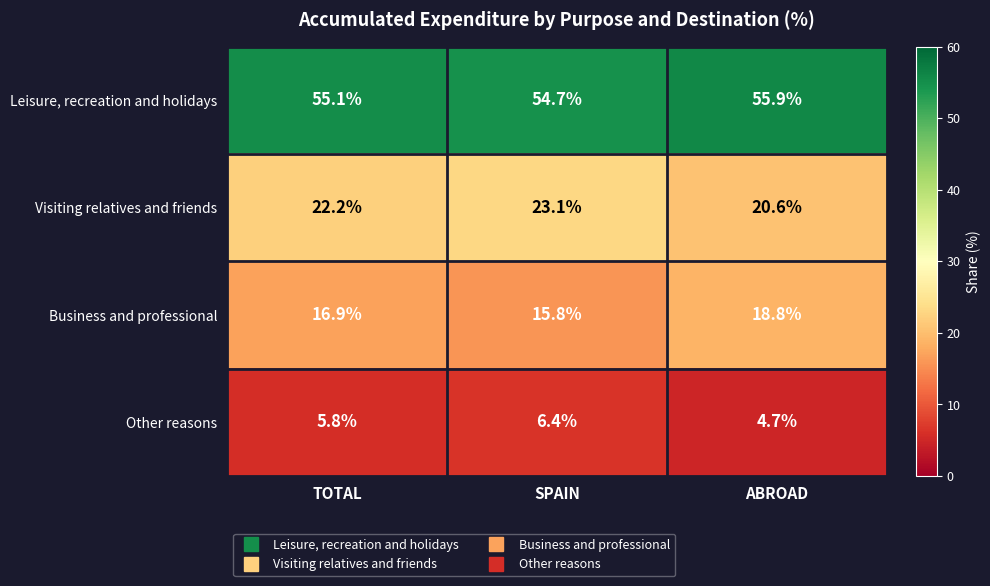

What is the spread (max minus min) of values at ABROAD?

51.2